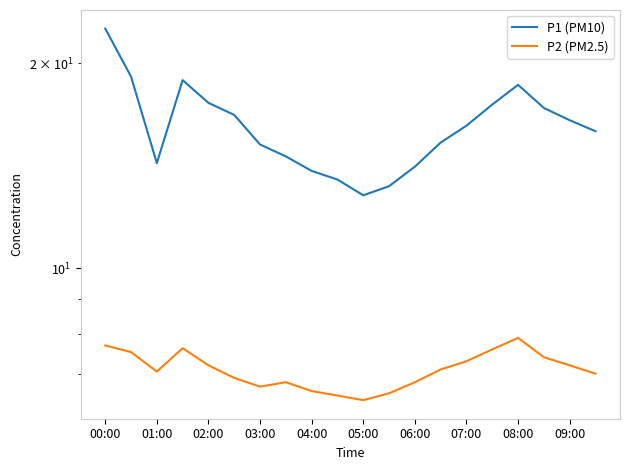

How many lines are shown in the chart?

2